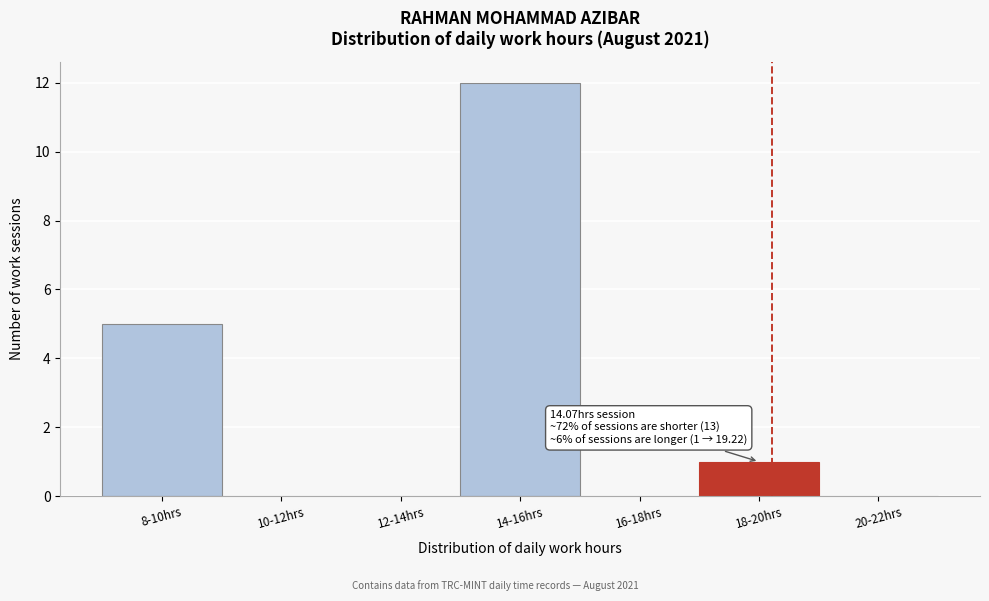

Reading right to left, extract all data points from this chart.

20-22hrs=0	18-20hrs=1	16-18hrs=0	14-16hrs=12	12-14hrs=0	10-12hrs=0	8-10hrs=5